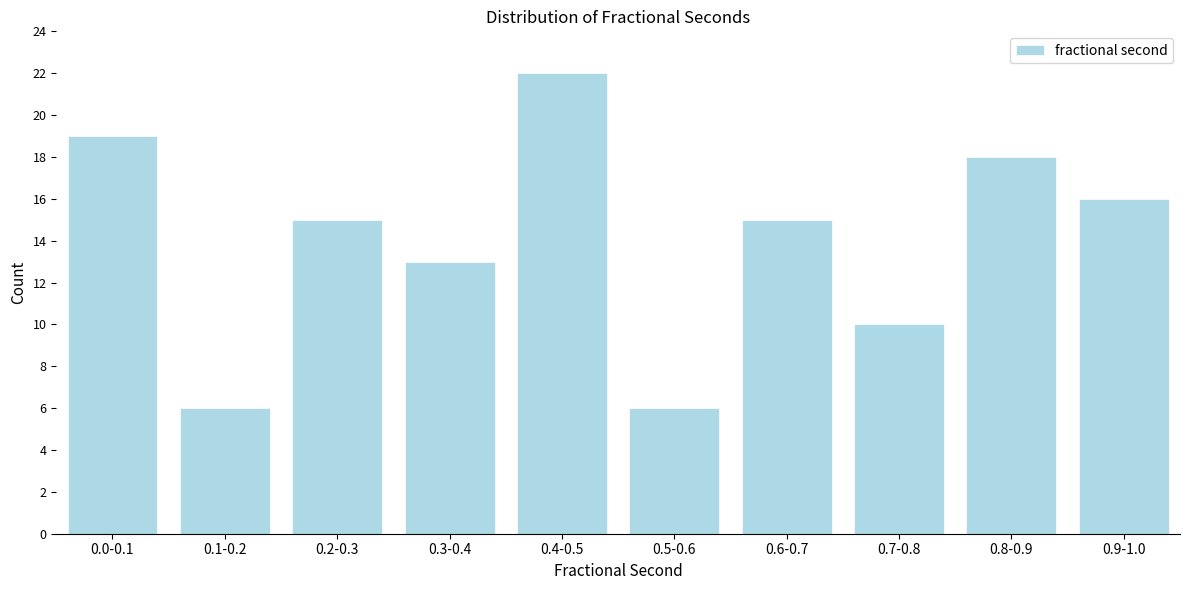

Reading left to right, list all the values displayed in this chart.

19	6	15	13	22	6	15	10	18	16